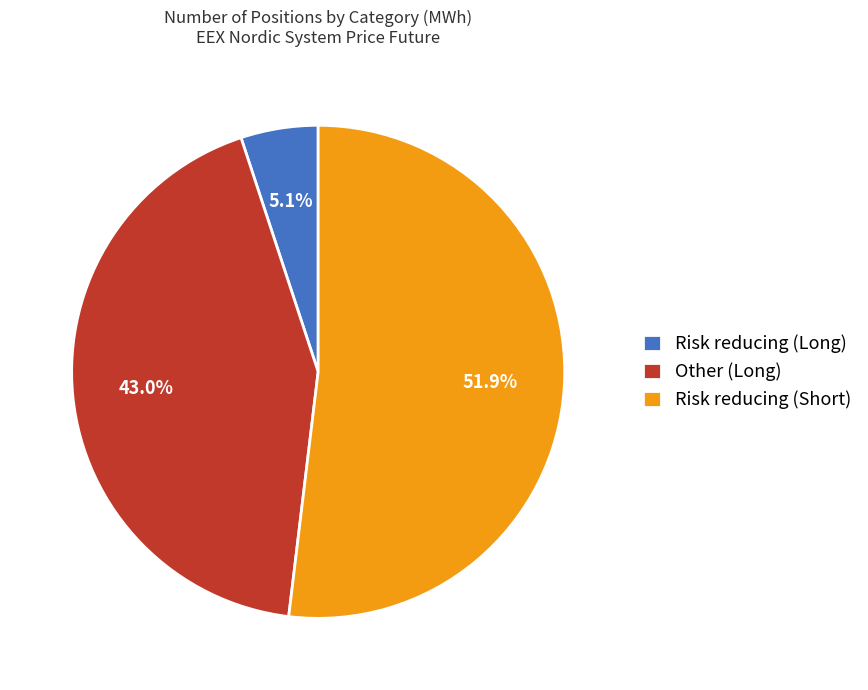

Which slice is the smallest?

Risk reducing (Long)